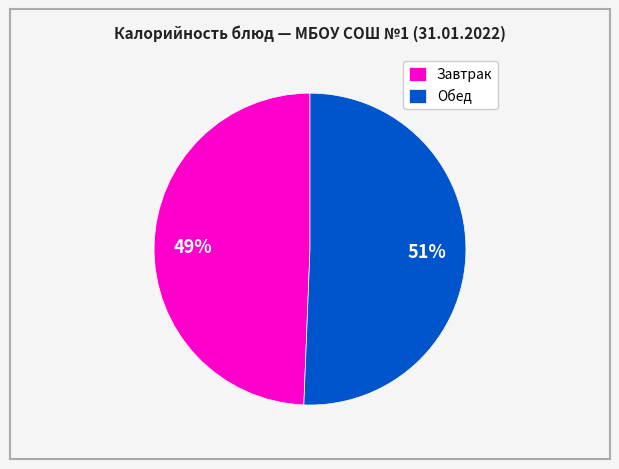

To the nearest percent, what is the combined percentage of Завтрак and Обед?

100%